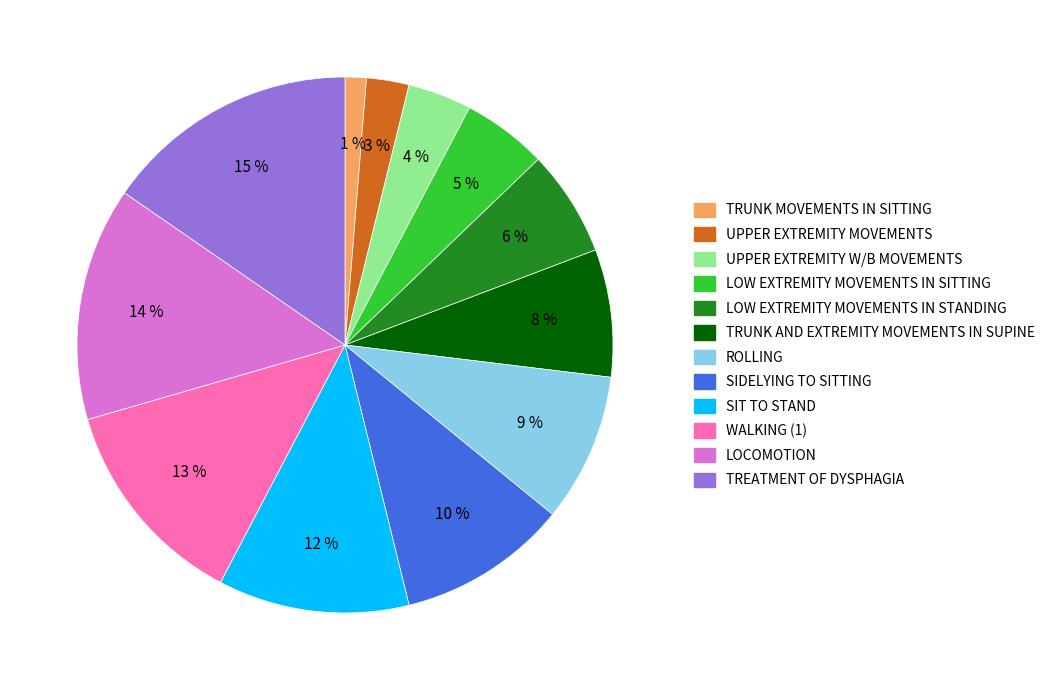

Count the number of slices in the pie.

12